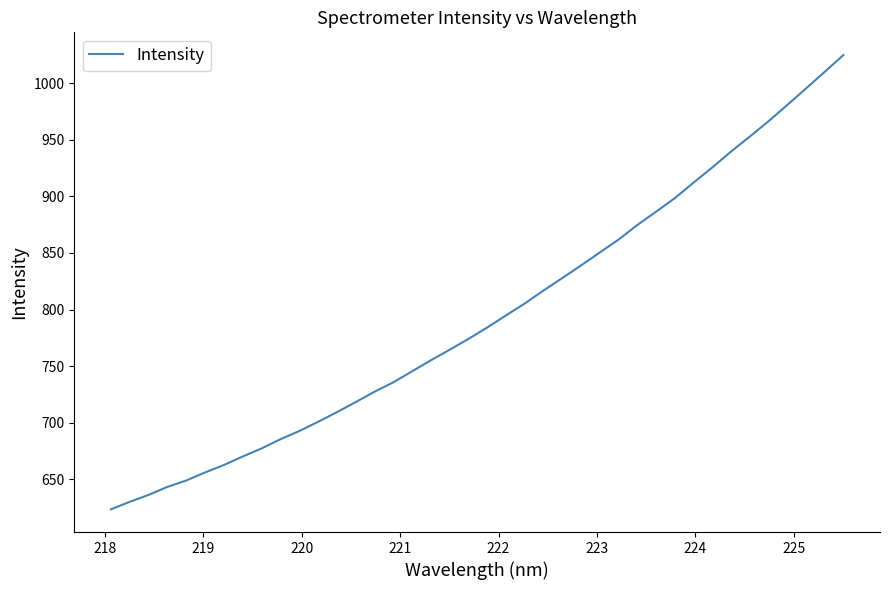

What is the difference between the maximum and minimum values?

401.4